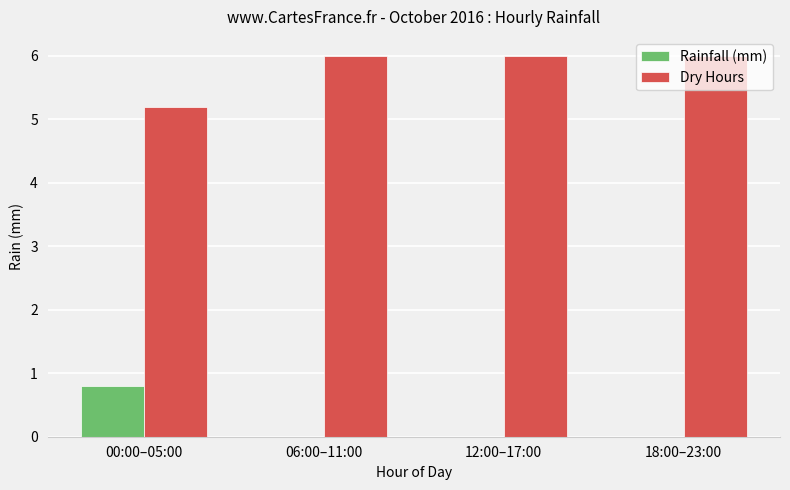

What is the greatest value displayed?

6.0